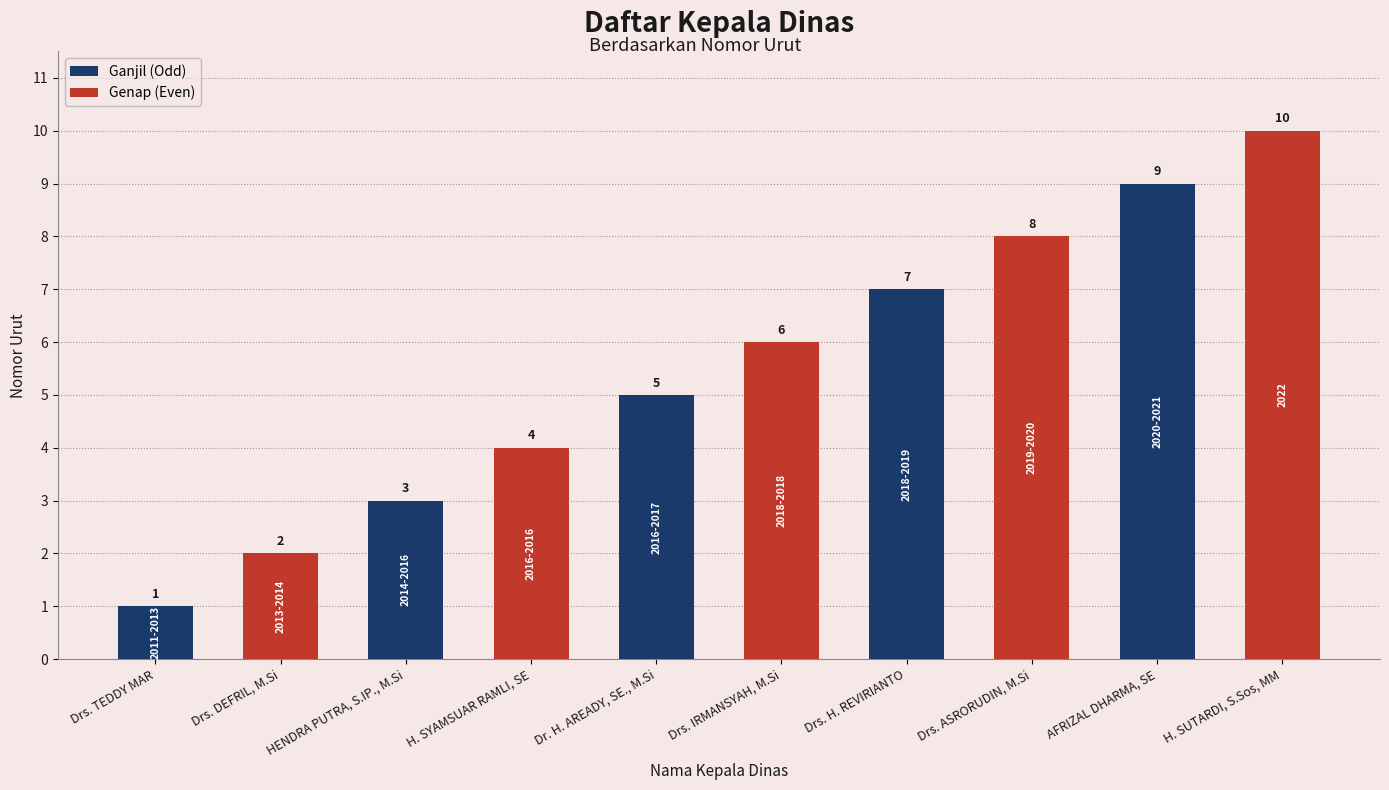

What is the maximum value shown in the chart?

10